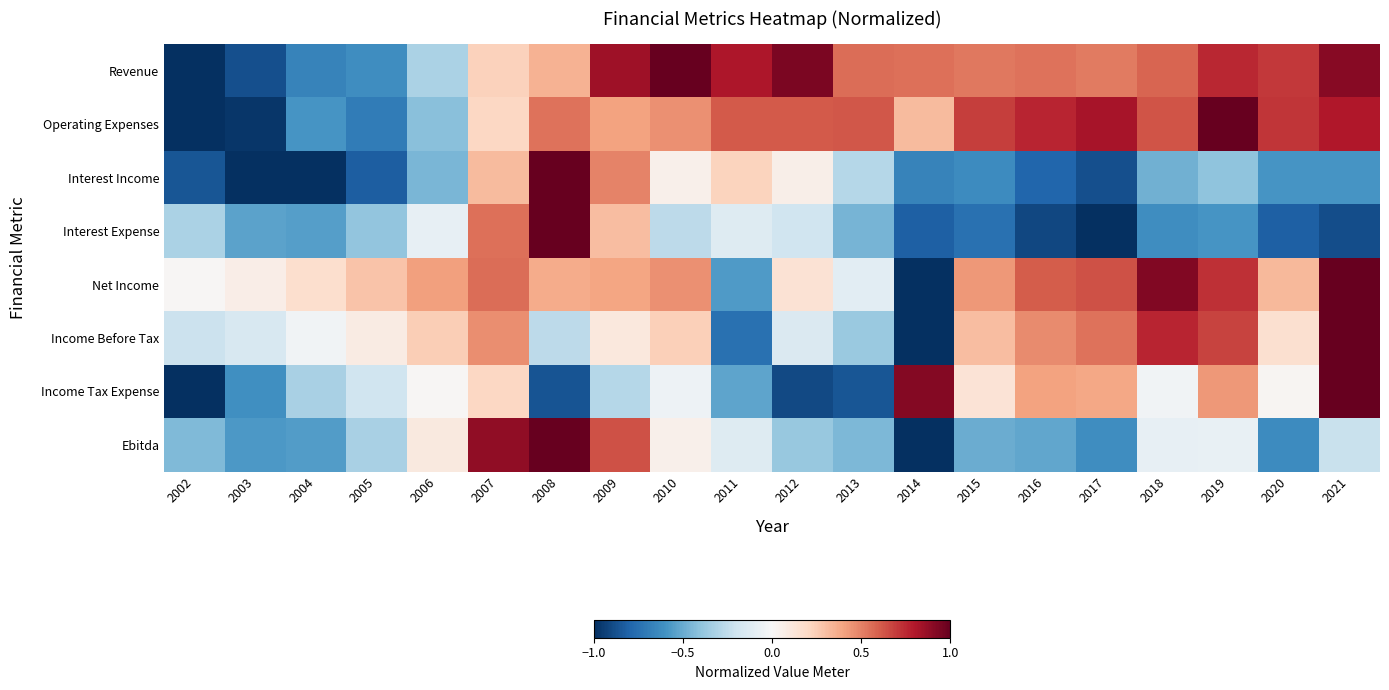

Which series has the largest range (max minus min)?

Revenue